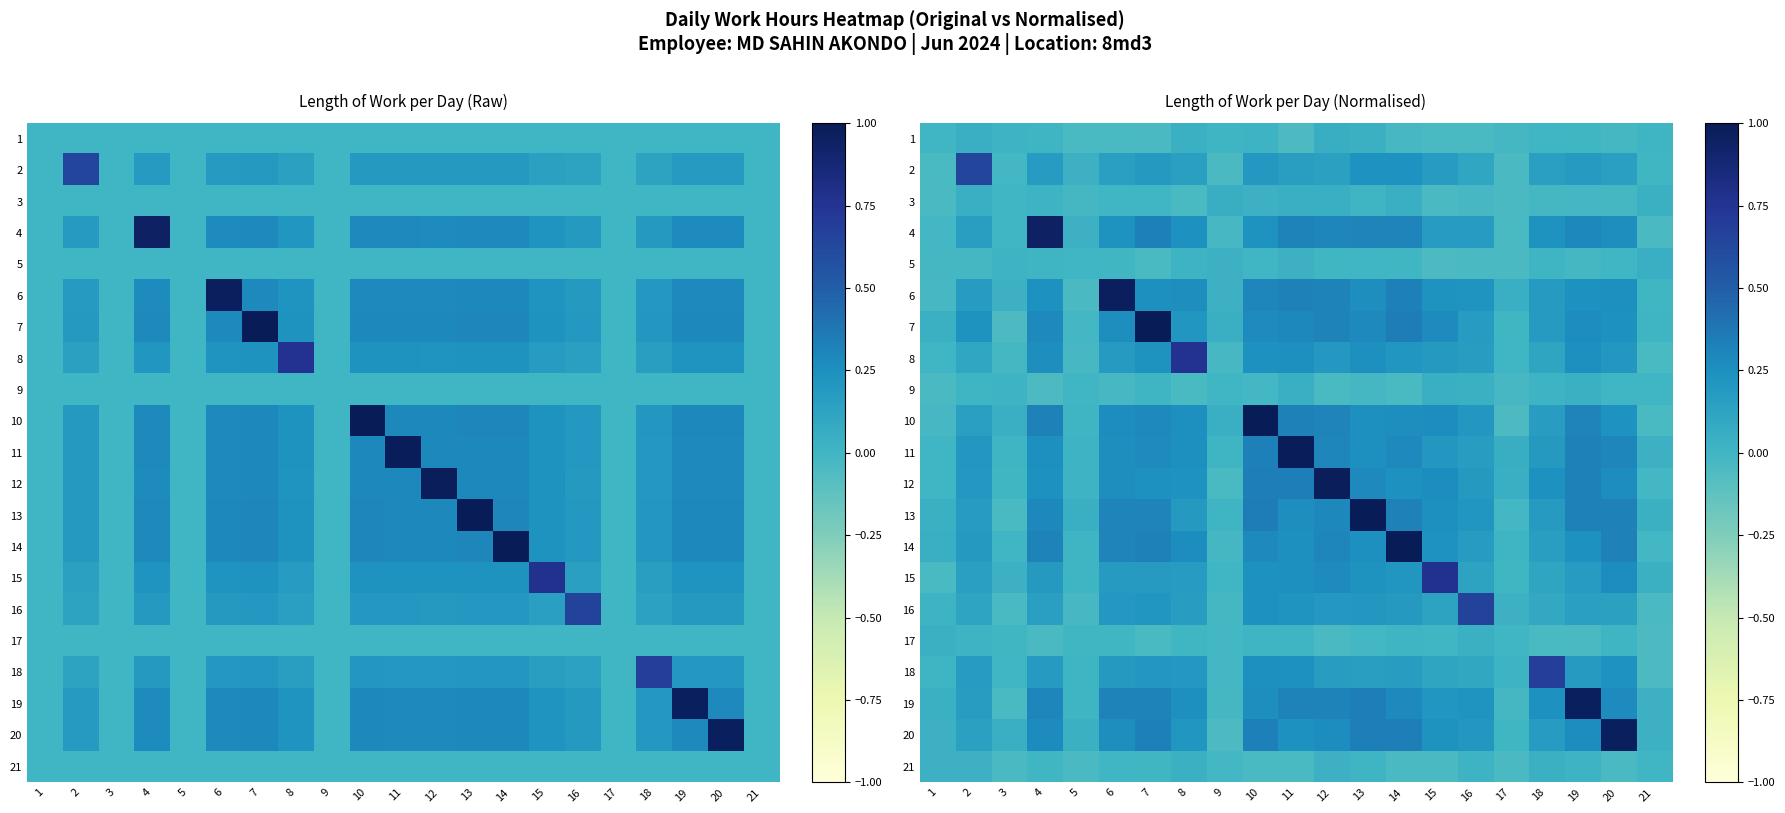

What is the average value of the 10 series?

0.2